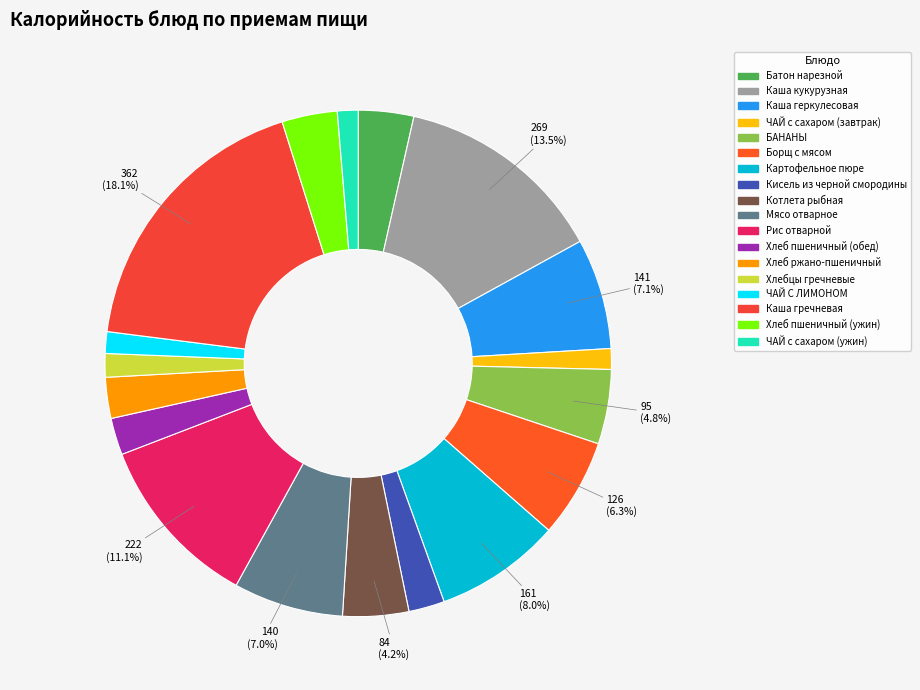

To the nearest percent, what is the difference between the largest and smallest slice percentages?

17%